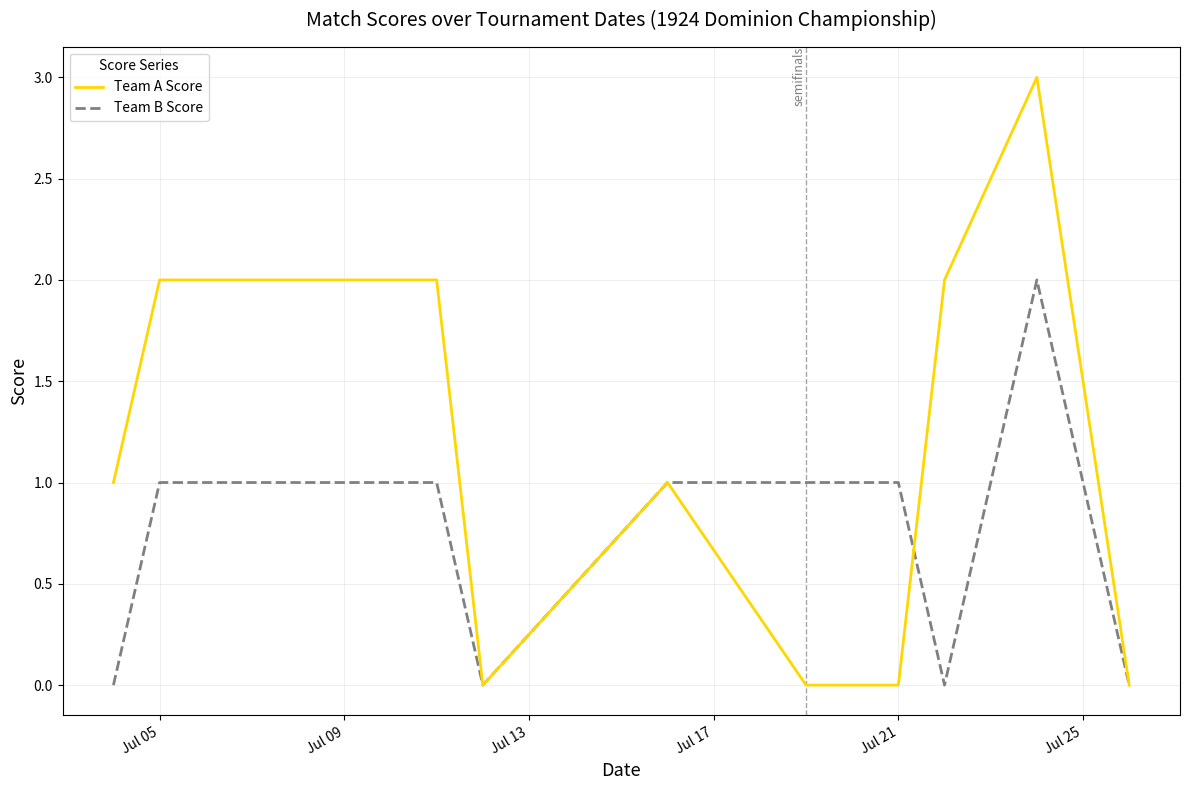

Which series has the largest total across all categories?

Team A Score